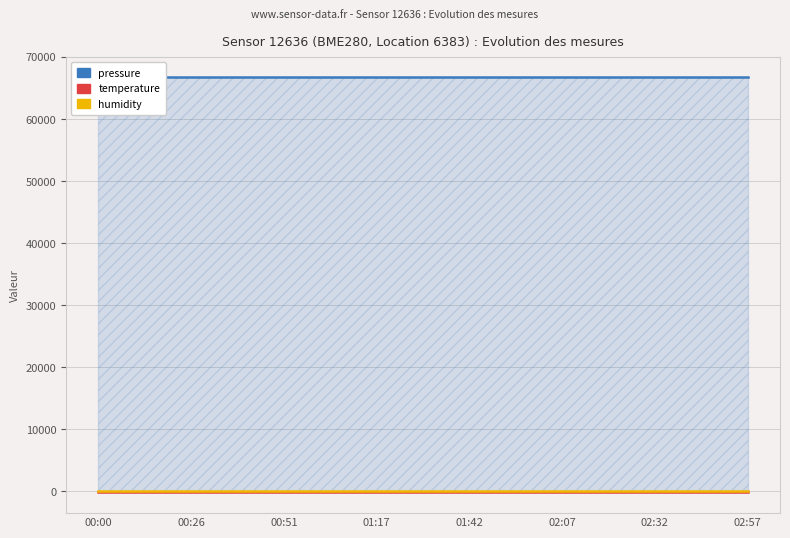

True or false: temperature and pressure cross at least once.

False